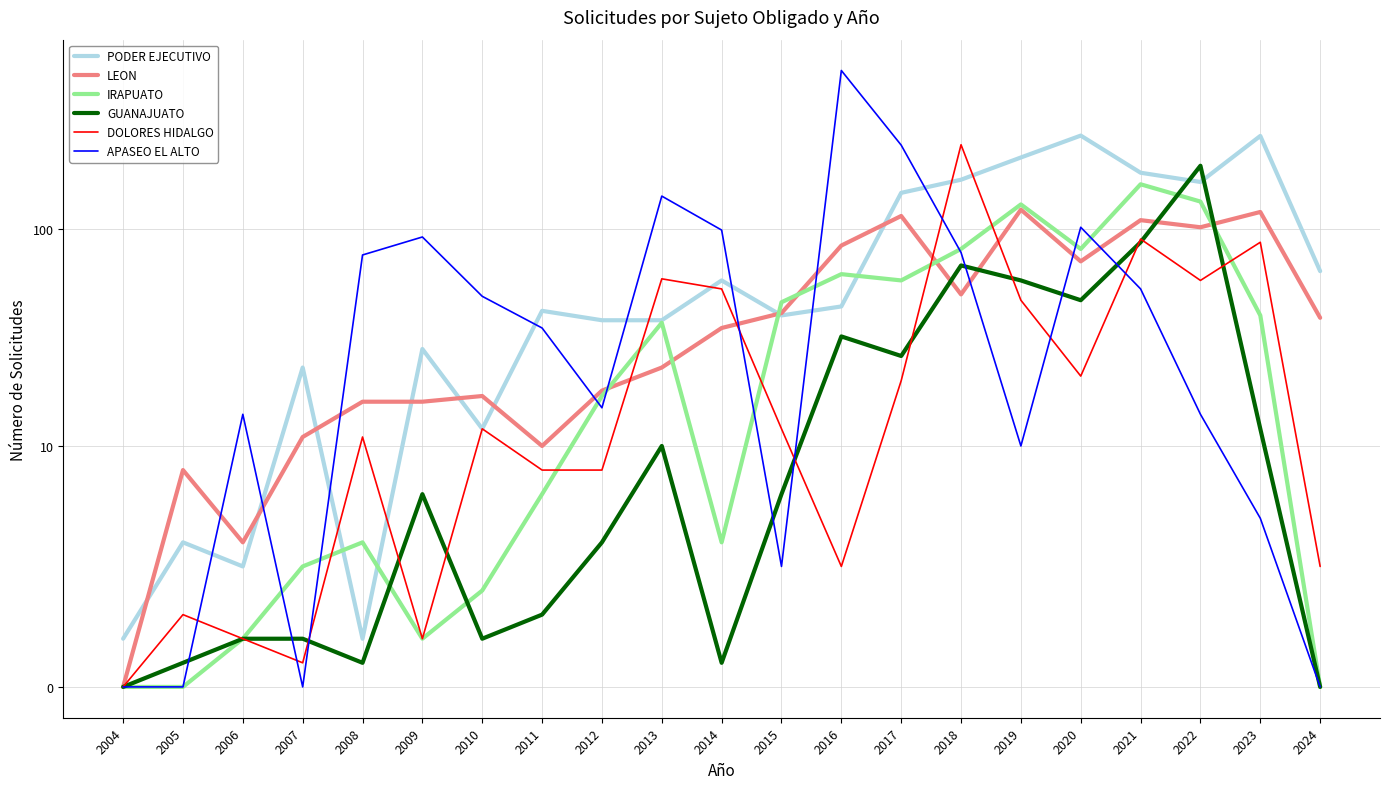

What is the average value of the GUANAJUATO series?

27